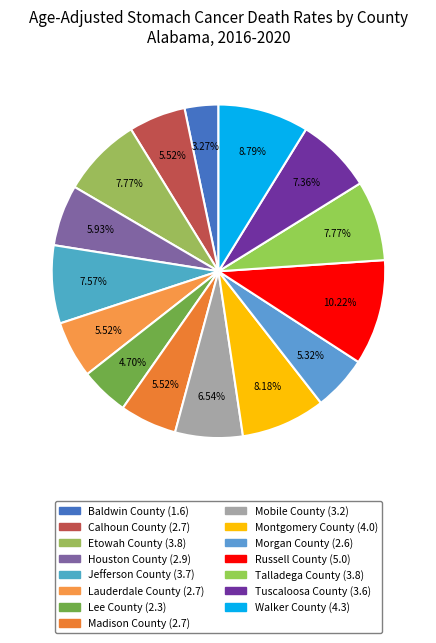

What is the ratio of the value at Jefferson County to the value at Talladega County?

1.0